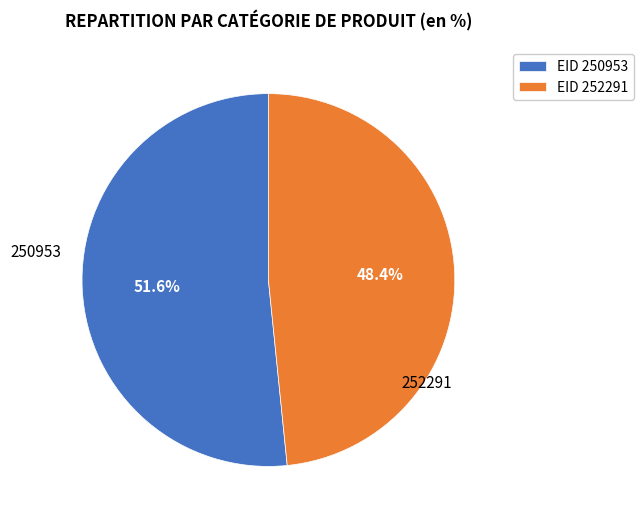

Does any single category account for the majority?

Yes